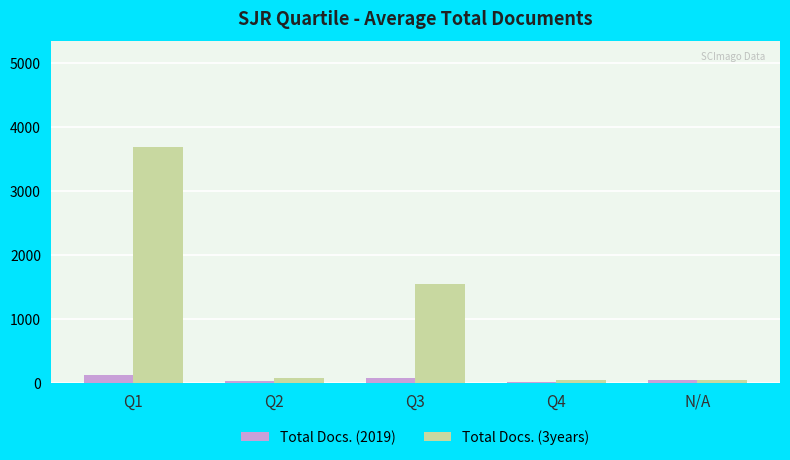

Read the Total Docs. (3years) value at N/A.

48.7